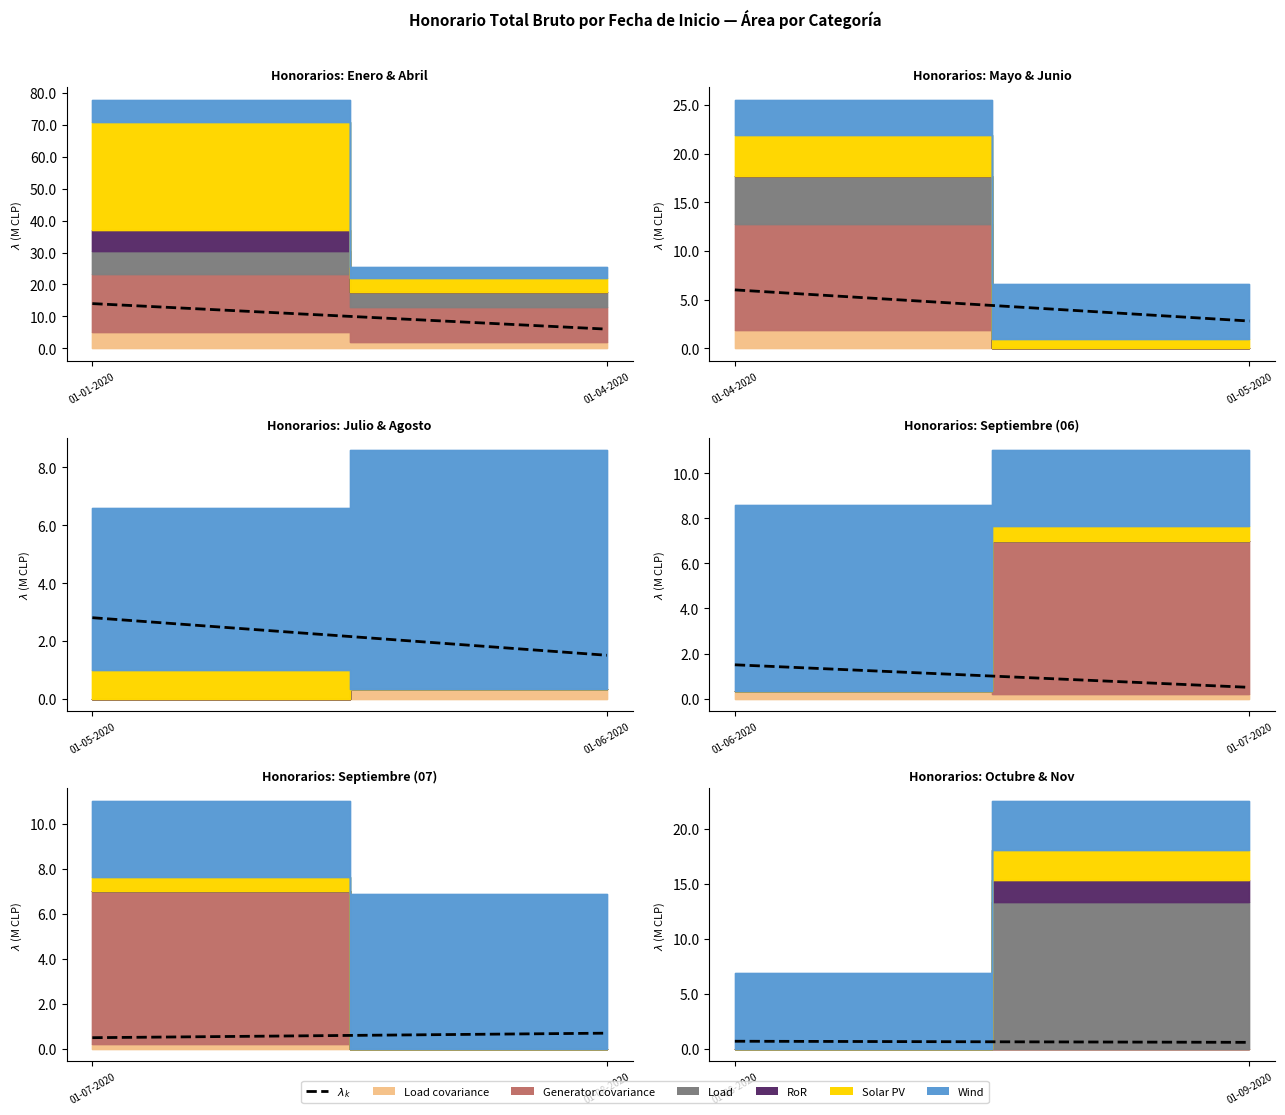

True or false: the data shows 0.4 at 01-08-2020.

False